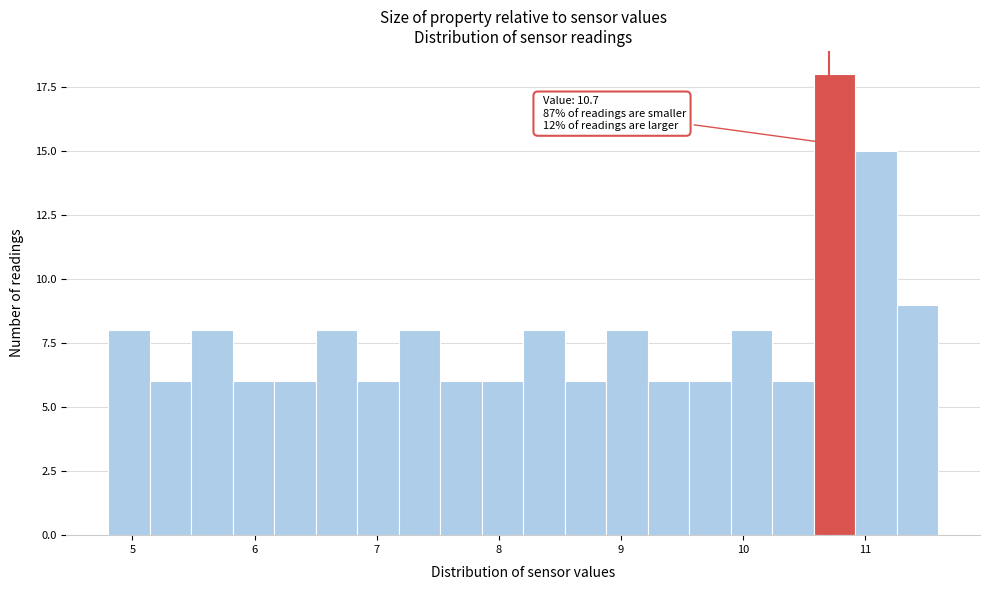

Read against the x-axis, roughly where is the centre of the tallest bar?

10.8